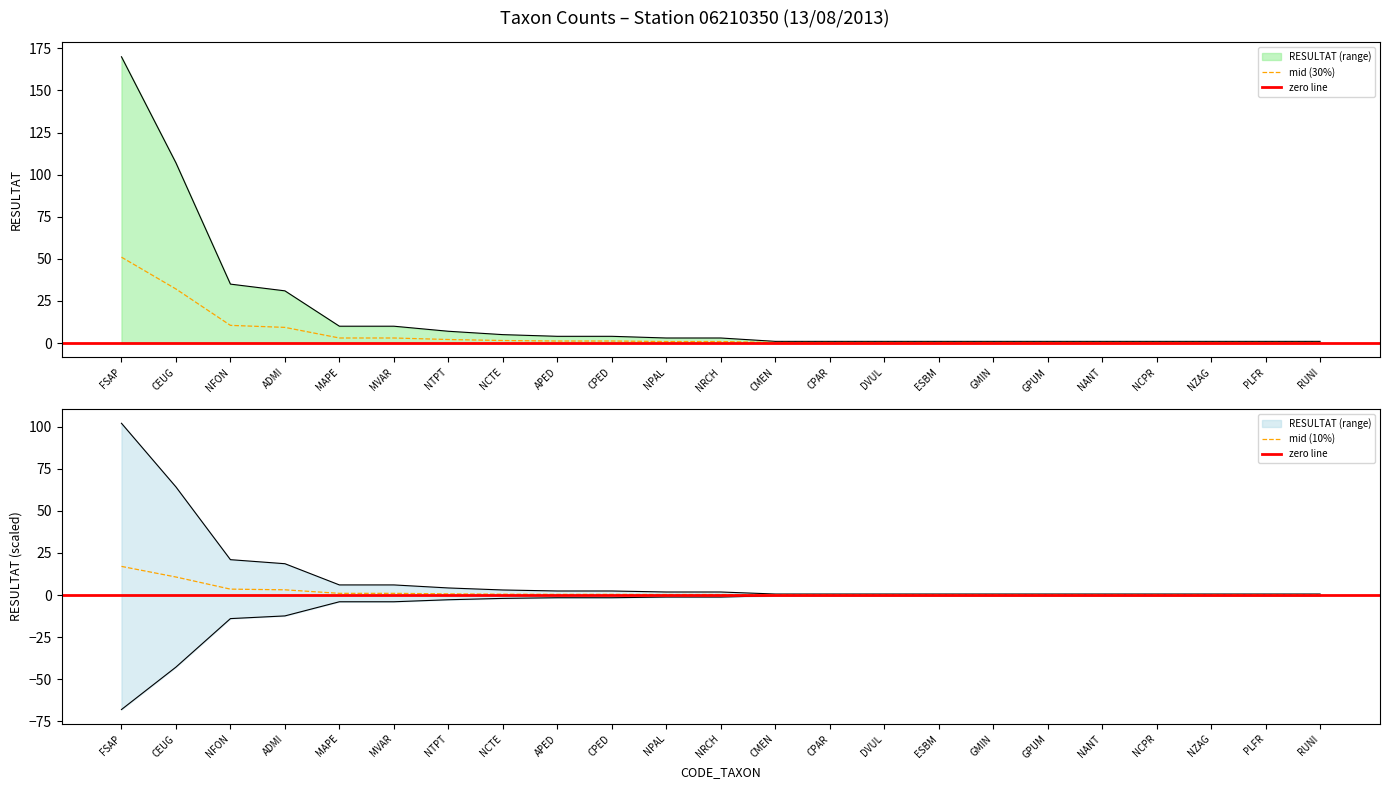

What is the highest value of the mid (10%) series?

17.0